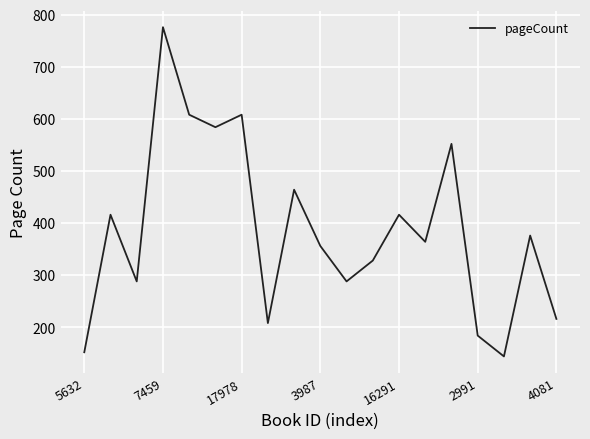

What is the difference between the maximum and minimum values?

632